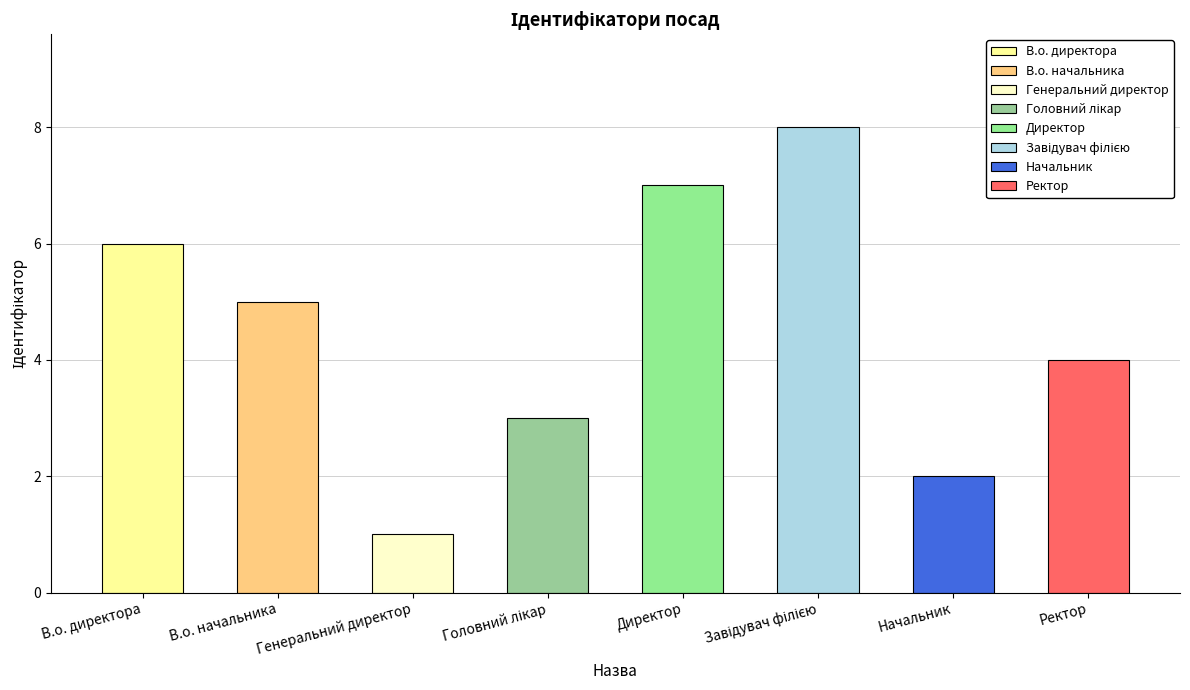

The value at Директор is 7. True or false?

True